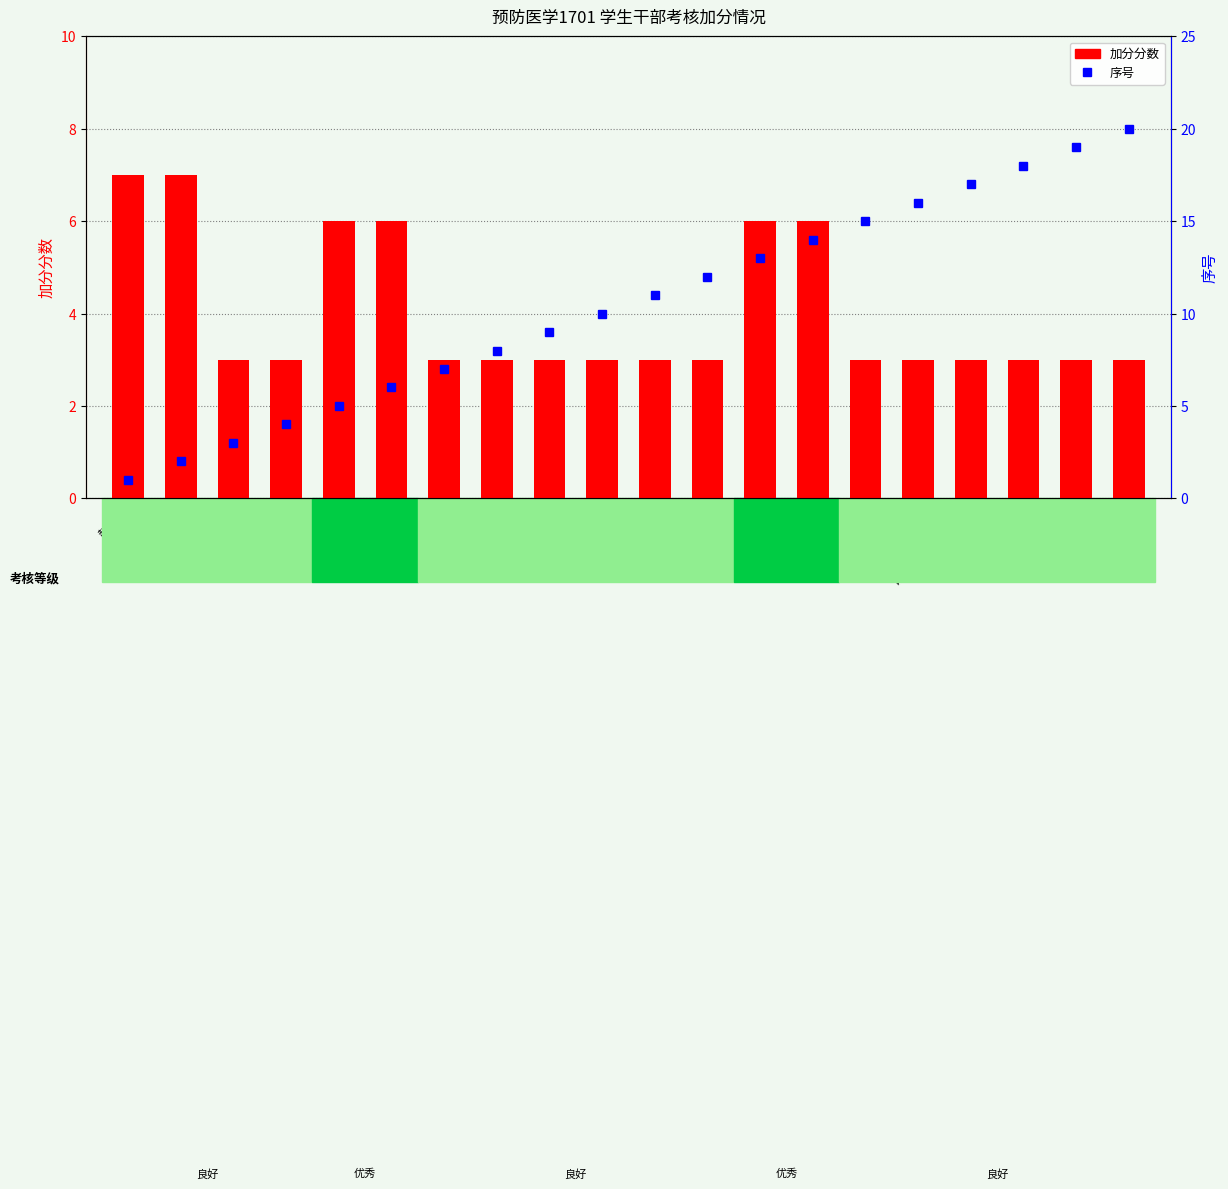

List the labels in order of 序号 value, smallest first.

赵鸿辉, 张玉洁, 哈自孜多力肯, 王子乔, 胡菁菁, 陈琳, 葛佳雯, 王雨晴, 丁希雯, 依帕克孜艾肯, 王雨薇, 毛家慧, 谢颖, 周恬静, 蒋方圆, 陈钊慧, 叶尔扎提吐鲁洪塔依, 郑发相, 周易杨, 张勉